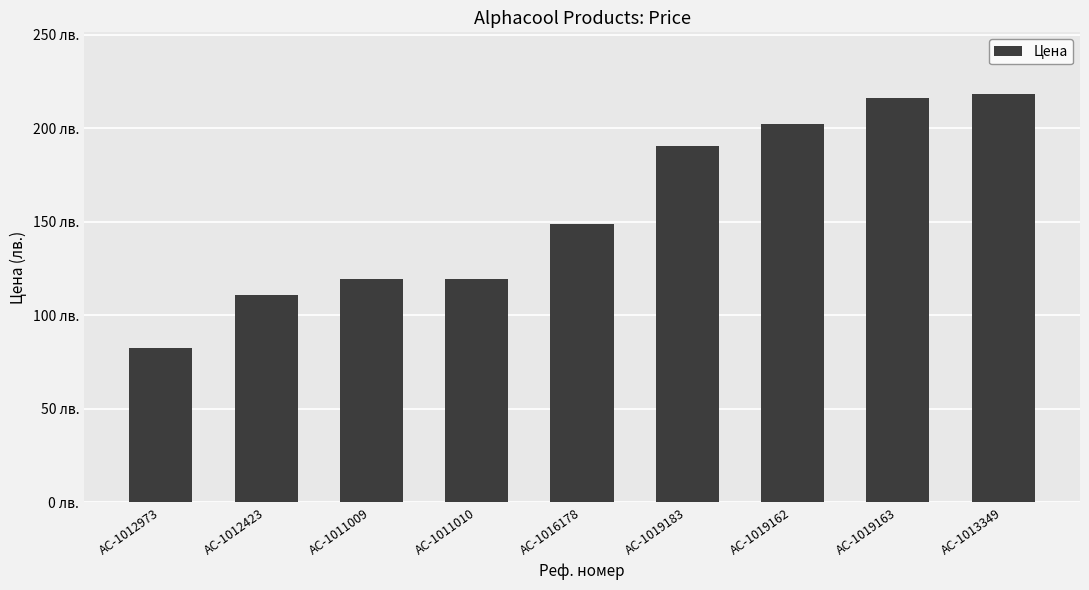

The chart shows a value of 119.2 at AC-1011010. True or false?

True